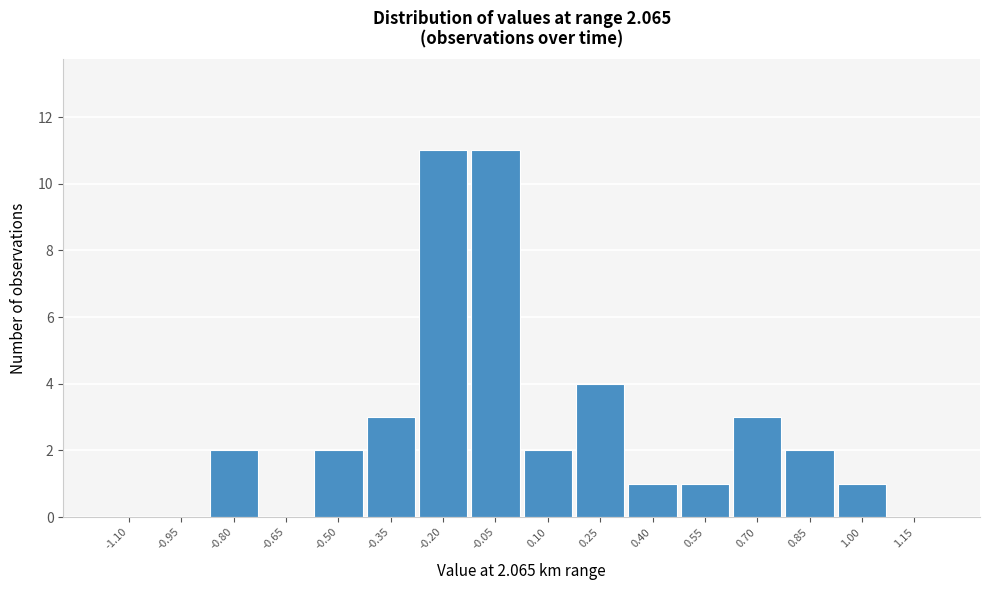

Reading right to left, transcribe all the data shown in this chart.

1.15=0	1.00=1	0.85=2	0.70=3	0.55=1	0.40=1	0.25=4	0.10=2	-0.05=11	-0.20=11	-0.35=3	-0.50=2	-0.65=0	-0.80=2	-0.95=0	-1.10=0